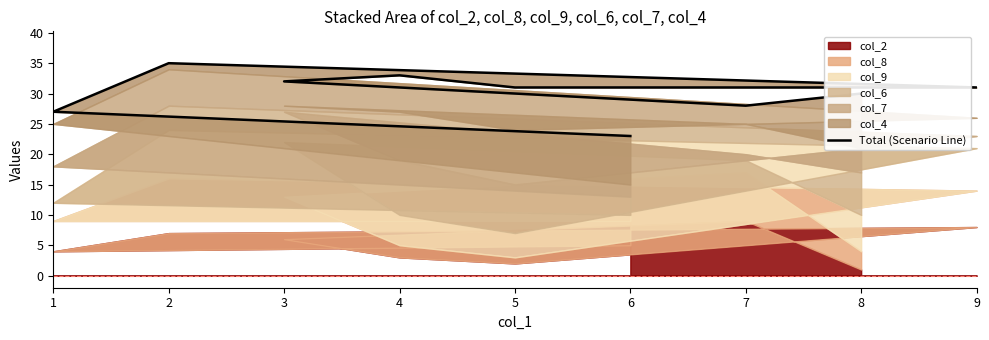

What is the difference between the second highest and minimum values?

10